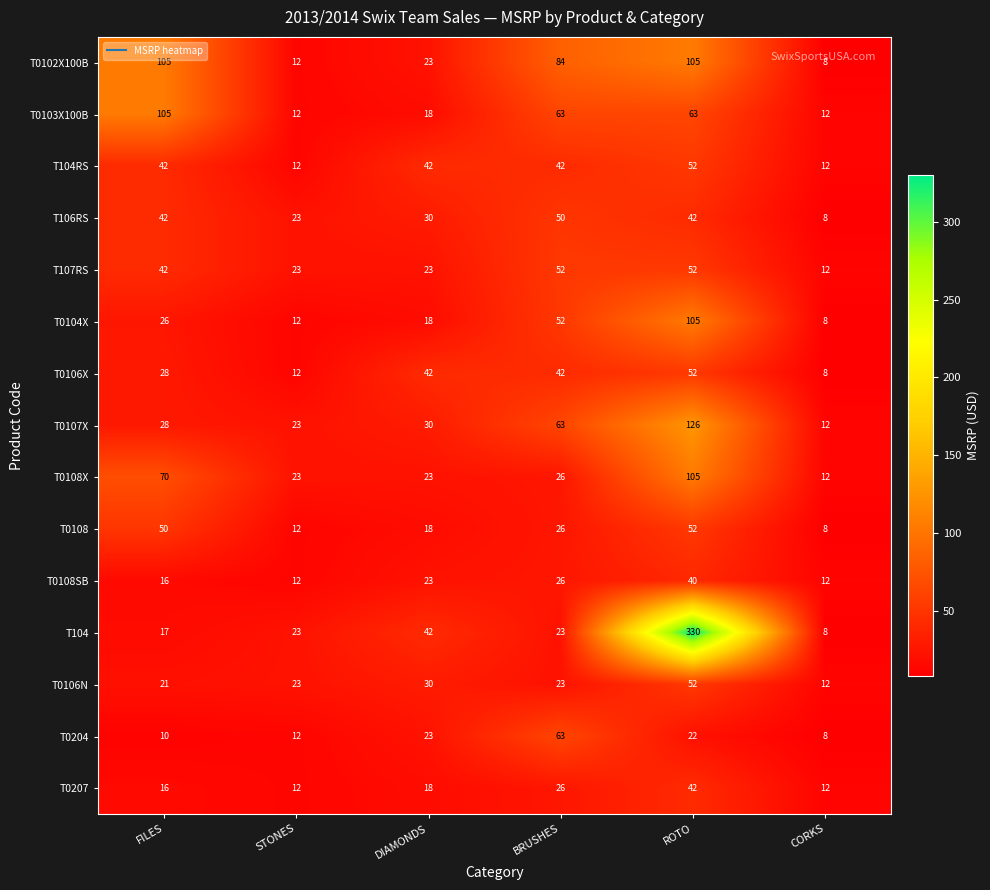

What is the average value of the T0106X series?

31